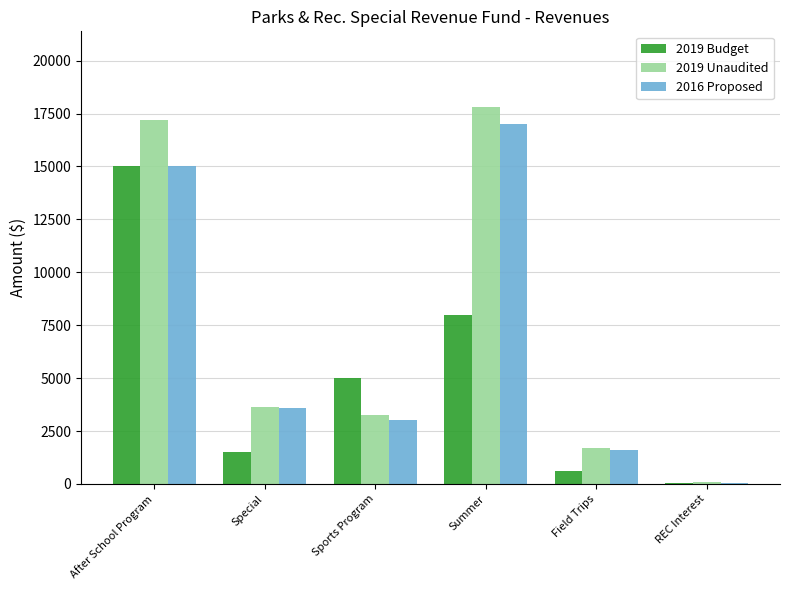

Reading right to left, what are all the values shown in this chart?

2019 Budget: REC Interest=25	Field Trips=600	Summer=8000	Sports Program=5000	Special=1500	After School Program=15000
2019 Unaudited: REC Interest=84	Field Trips=1680	Summer=17818	Sports Program=3264	Special=3659	After School Program=17216
2016 Proposed: REC Interest=70	Field Trips=1600	Summer=17000	Sports Program=3000	Special=3600	After School Program=15000